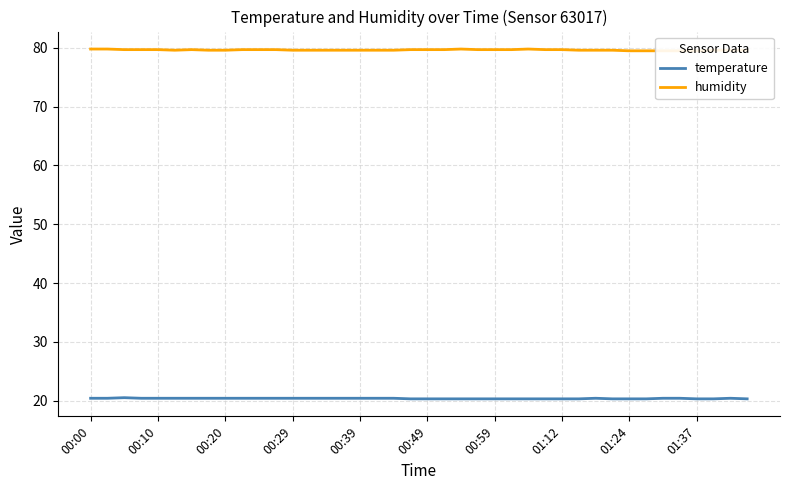

What is the sum of all temperature values?

814.4